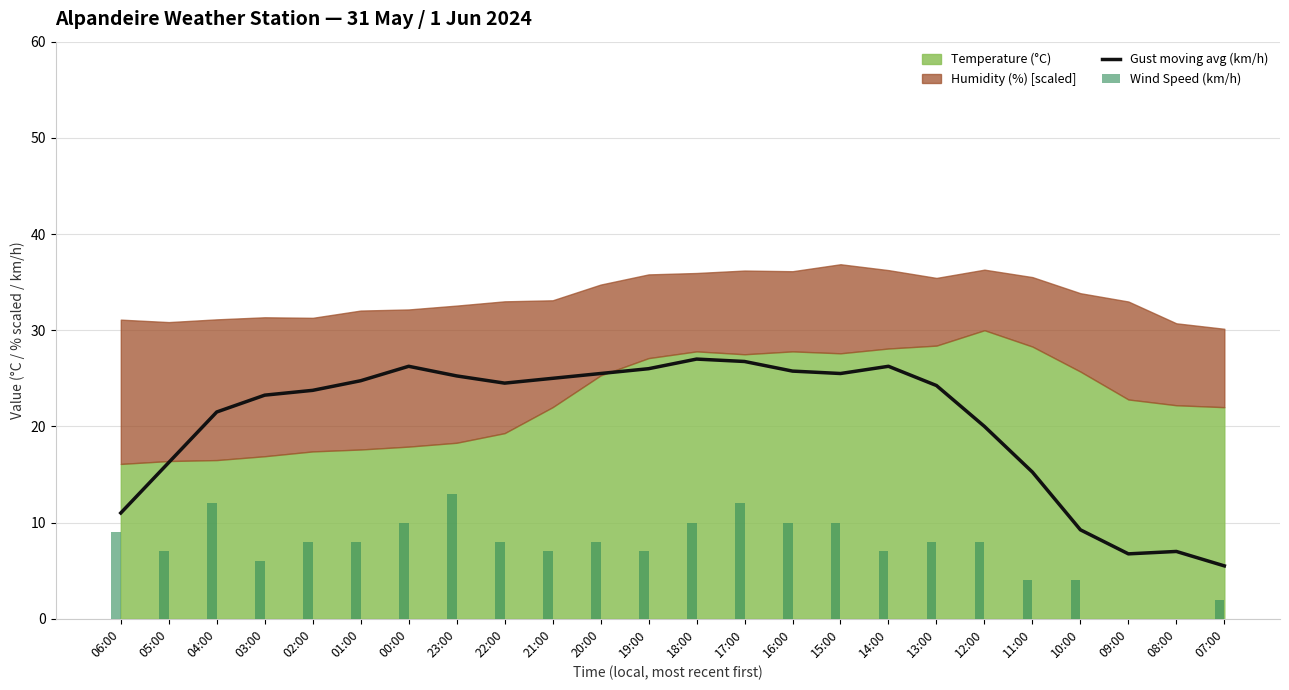

Between 06:00 and 01:00, which series saw the biggest shift?

Gust moving avg (km/h)